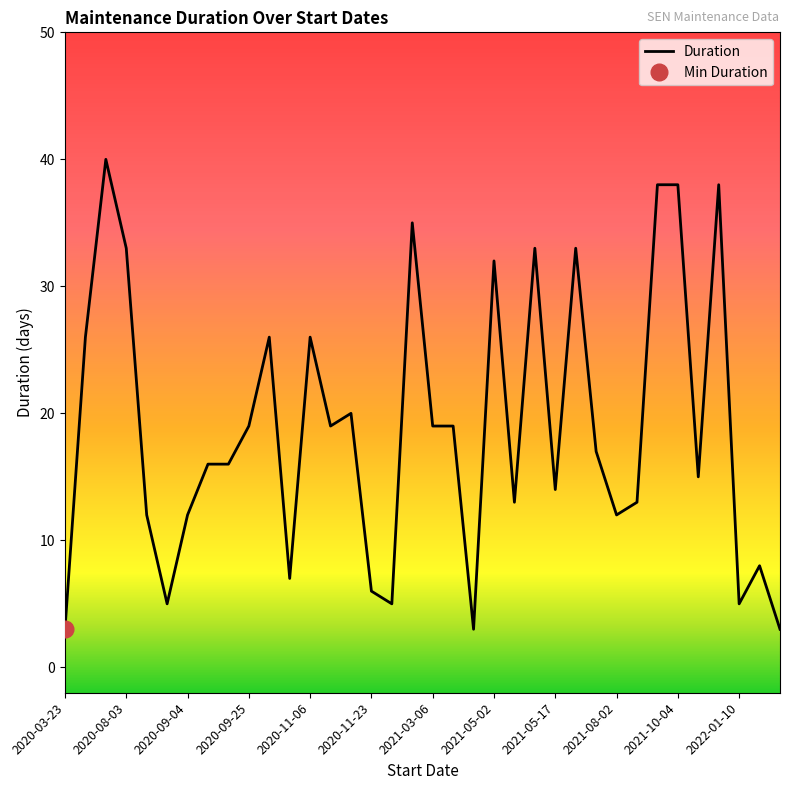

True or false: Duration has a value of 38 at 2021-10-04.

True